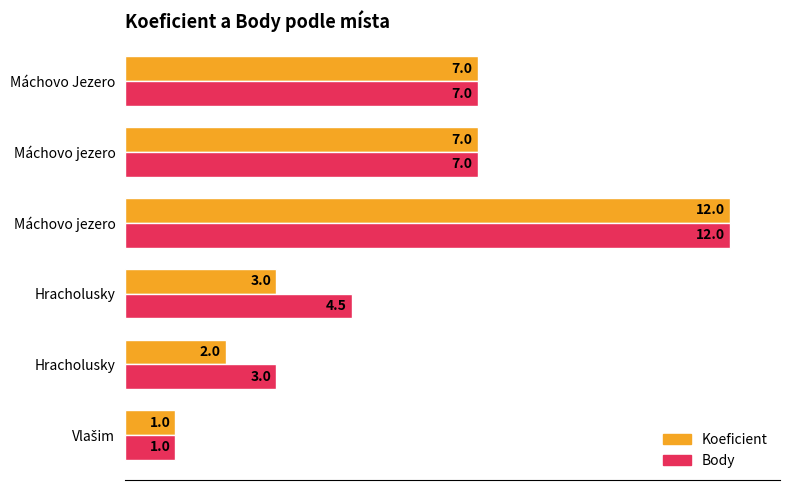

Reading right to left, what are all the values shown in this chart?

Koeficient: 7.0	7.0	12.0	3.0	2.0	1.0
Body: 7.0	7.0	12.0	4.5	3.0	1.0